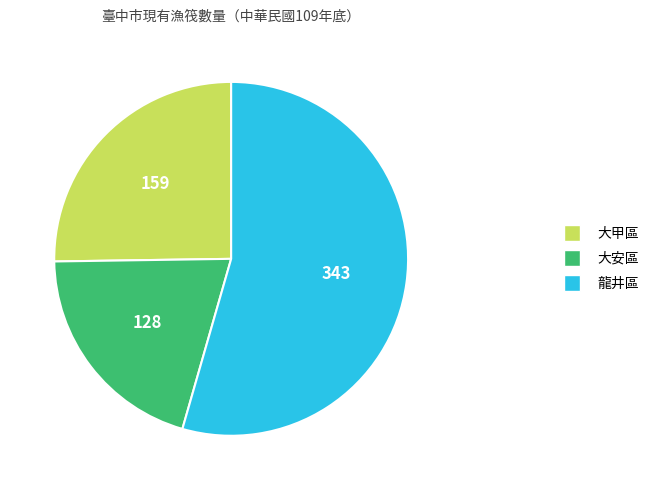

Is the sum of 大甲區 and 大安區 greater than half?

No